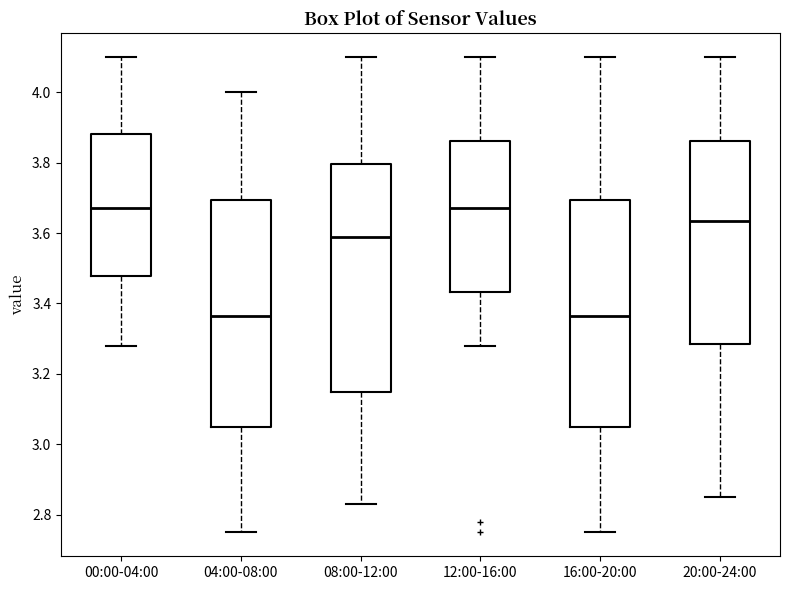

Reading left to right, read every box against the y-axis: the position of its median line, the range the box covers, and the ends of its whiskers. The values are not printed on the chart, so give them approximately, as read against the axis.

00:00-04:00: median 3.68, box 3.48 to 3.88, whiskers 3.28 to 4.10
04:00-08:00: median 3.36, box 3.06 to 3.70, whiskers 2.76 to 4.00
08:00-12:00: median 3.60, box 3.14 to 3.80, whiskers 2.84 to 4.10
12:00-16:00: median 3.68, box 3.44 to 3.86, whiskers 3.28 to 4.10
16:00-20:00: median 3.36, box 3.06 to 3.70, whiskers 2.76 to 4.10
20:00-24:00: median 3.64, box 3.28 to 3.86, whiskers 2.86 to 4.10